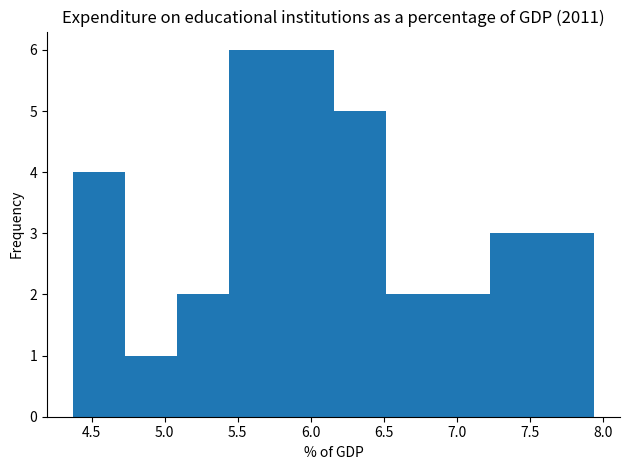

What is the height of the bar covering 6.15 to 6.50 on the x-axis? Neither the bar edges nor the heights are printed on the chart, so give them approximately, as read against the axes.

5